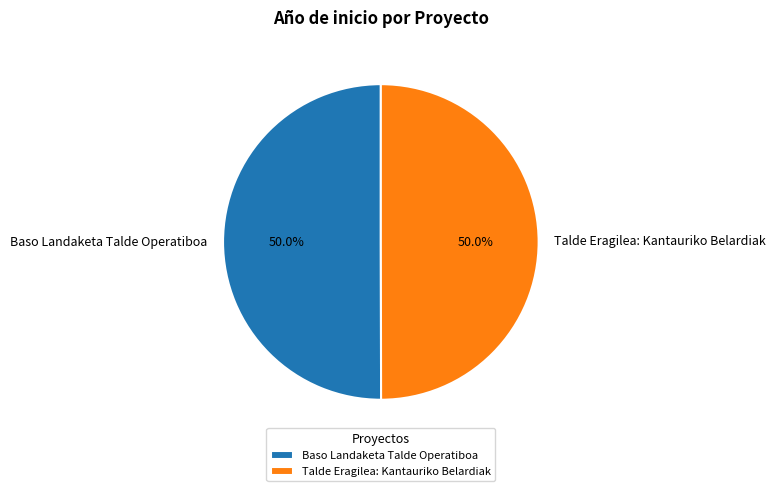

Approximately how many times larger is the value at Baso Landaketa Talde Operatiboa compared to Talde Eragilea: Kantauriko Belardiak?

1.0